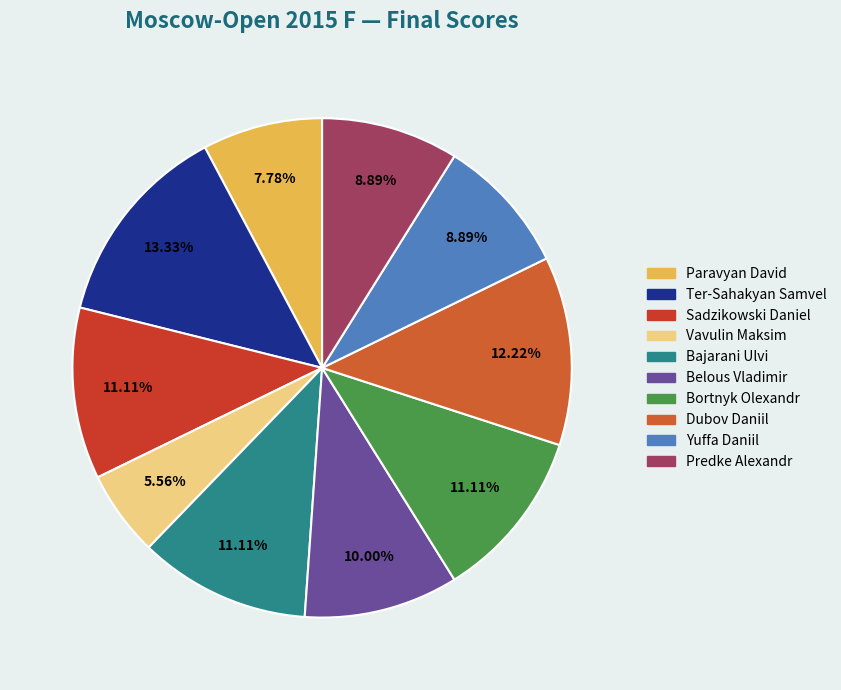

Which has a higher value, Vavulin Maksim or Dubov Daniil?

Dubov Daniil